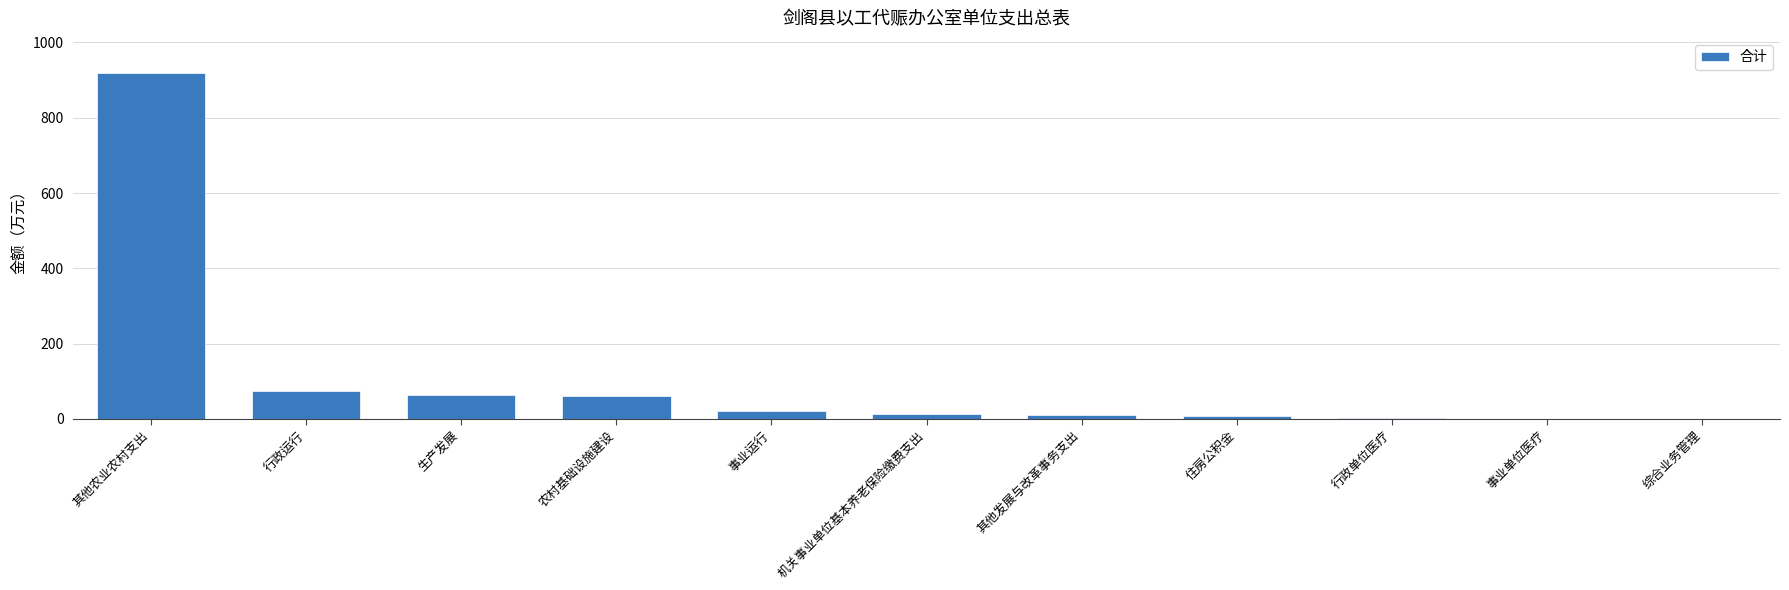

Does the chart contain stacked bars?

No